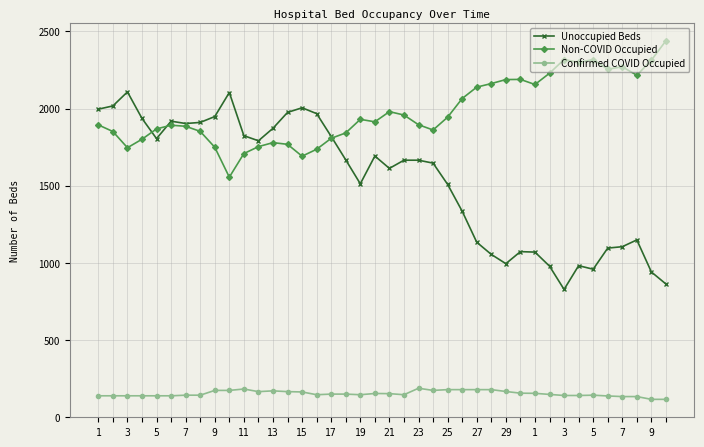

What is the value of the Unoccupied Beds point at the 7th from the left?

1903